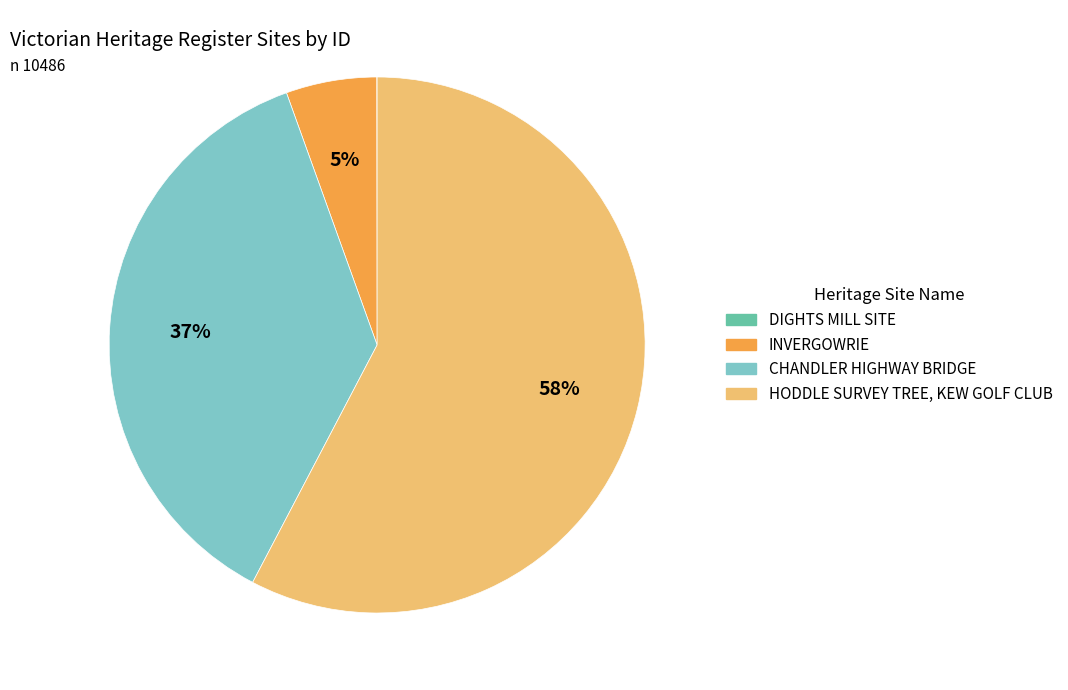

True or false: INVERGOWRIE accounts for 15% of the total.

False